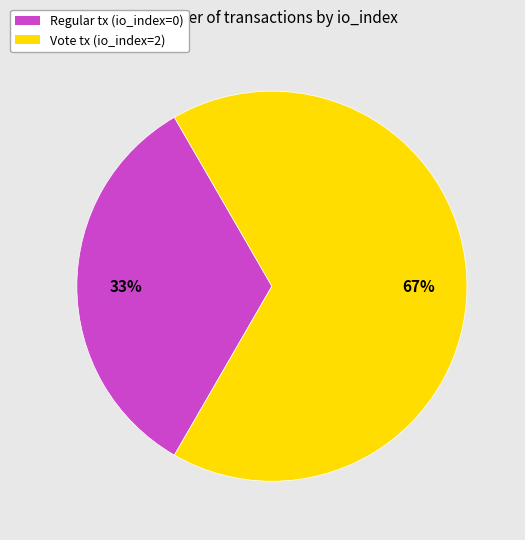

Which category has the smallest portion of the pie?

Regular tx (io_index=0)